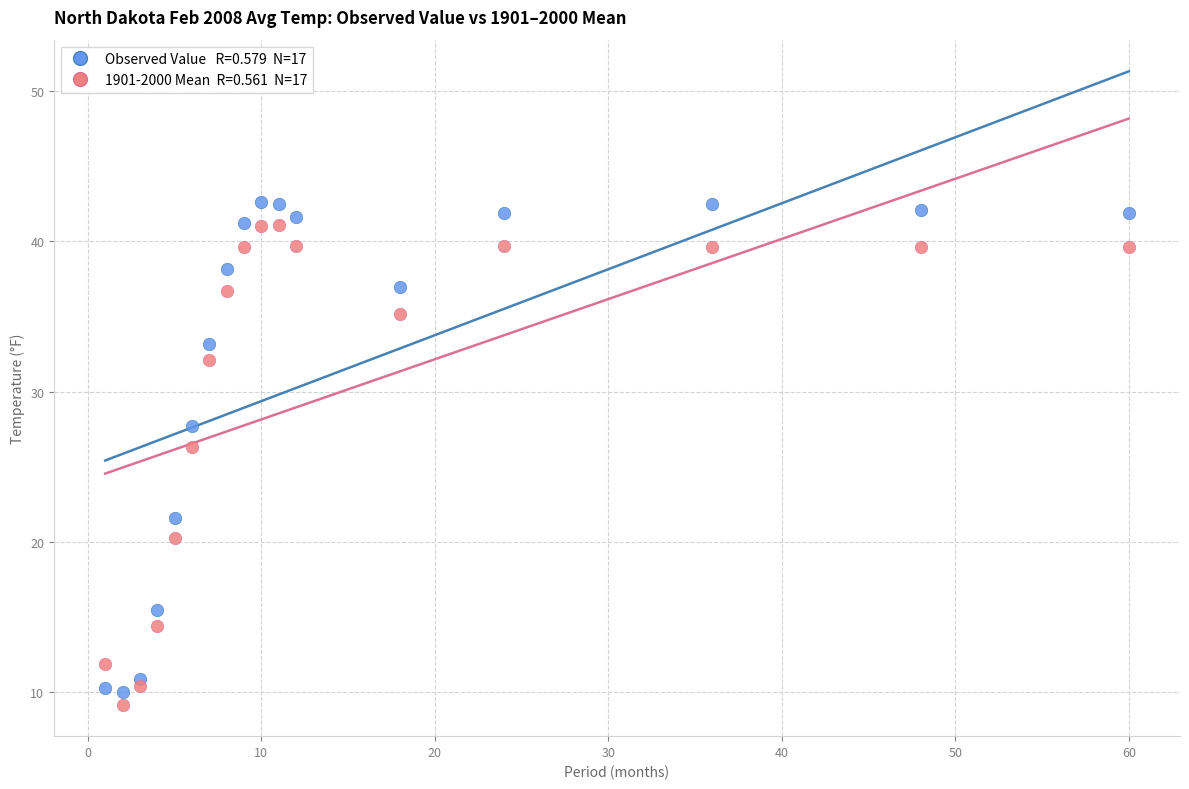

Across all data points, what is the range of X values (max minus min)?

59.0